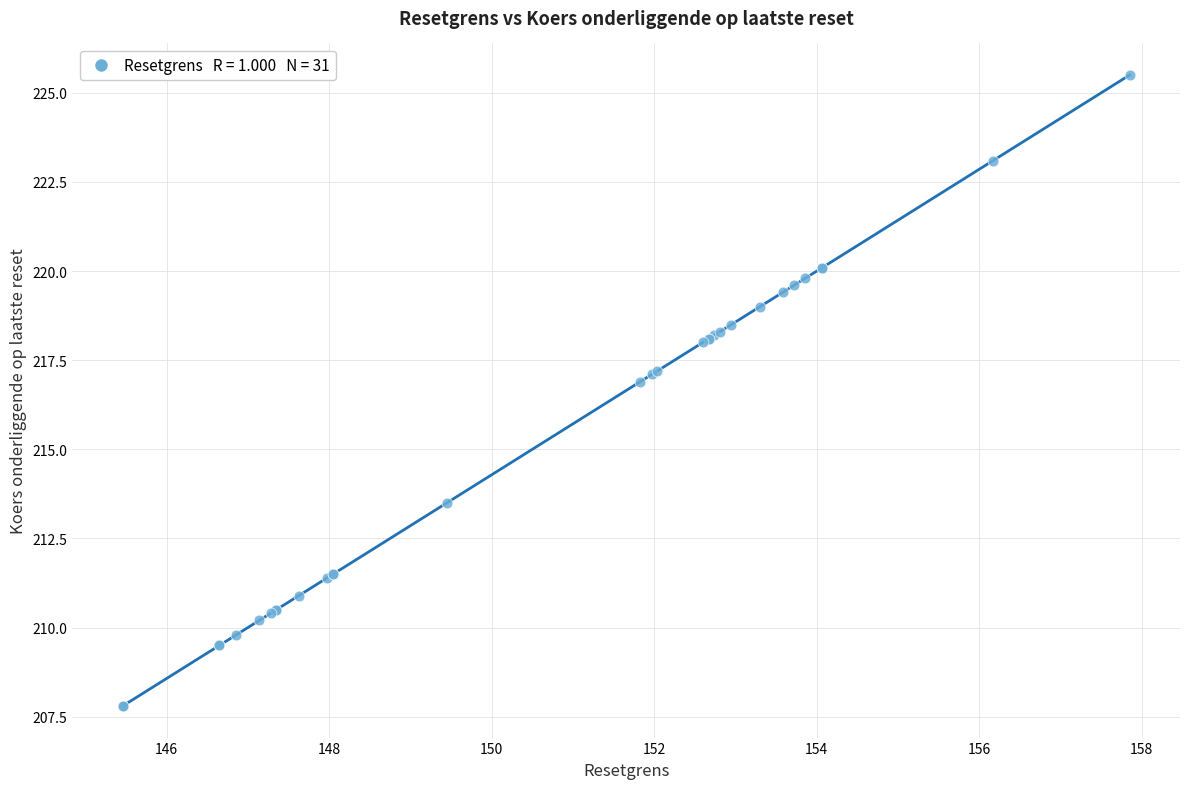

What Y value in the scatter plot is closest to 216?

216.9